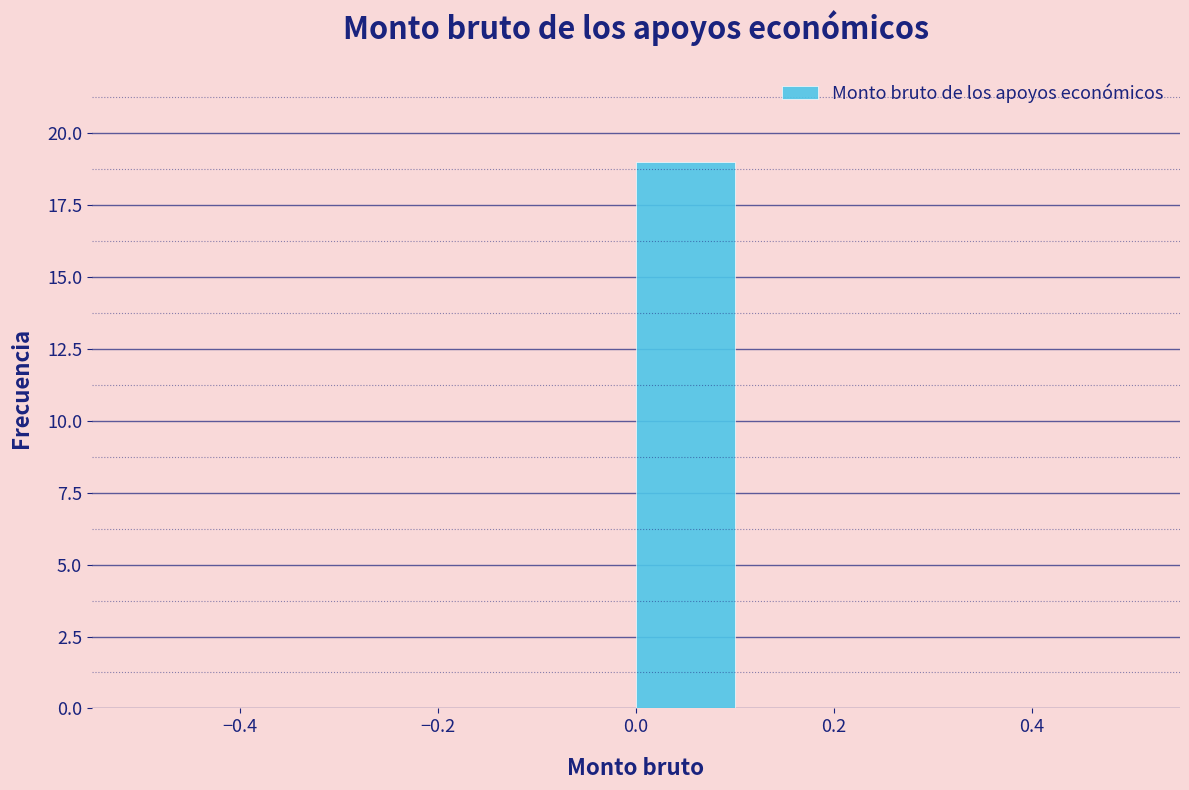

Which range on the x-axis has the tallest bar?

0.0 to 0.1